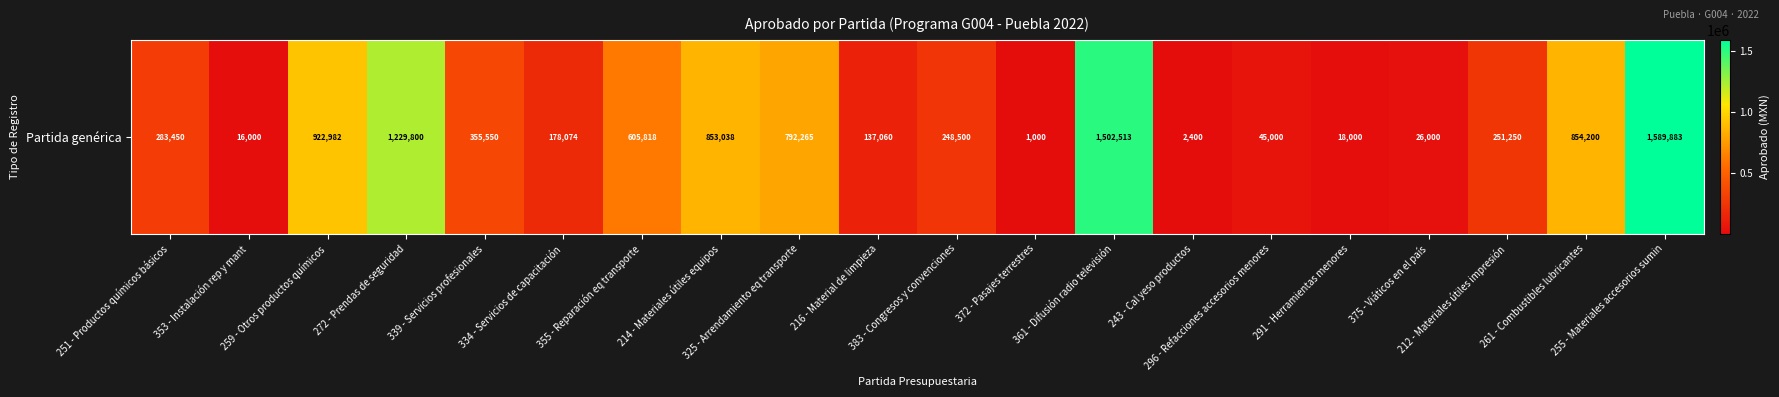

Count the number of data series in this chart.

1